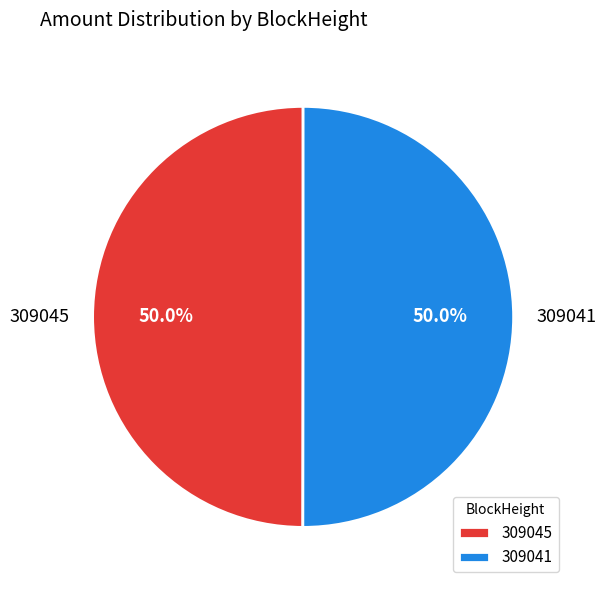

Approximately how many times larger is the value at 309045 compared to 309041?

1.0